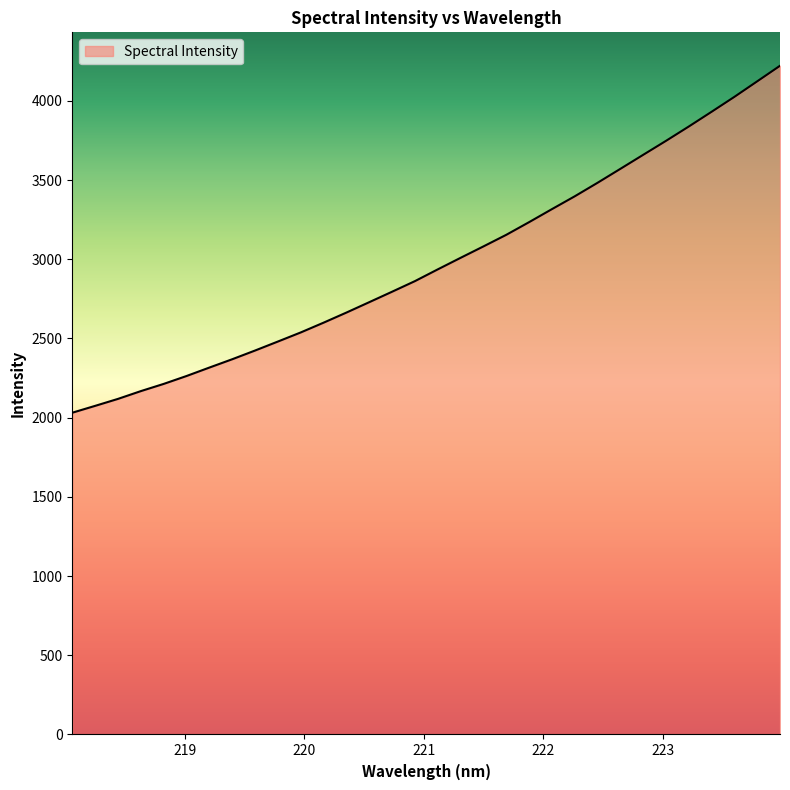

Count the number of values greater than 2936.

16